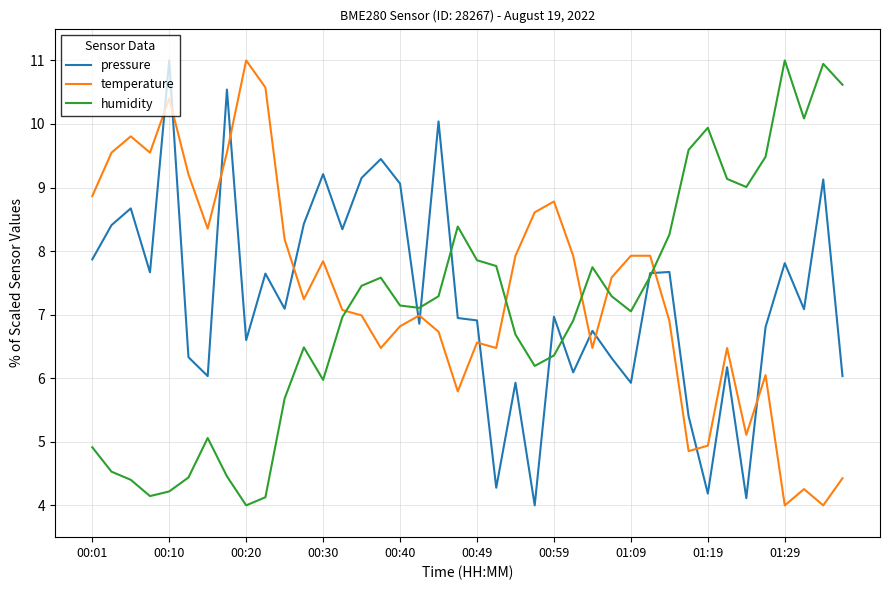

What is the sum of all humidity values?

283.9